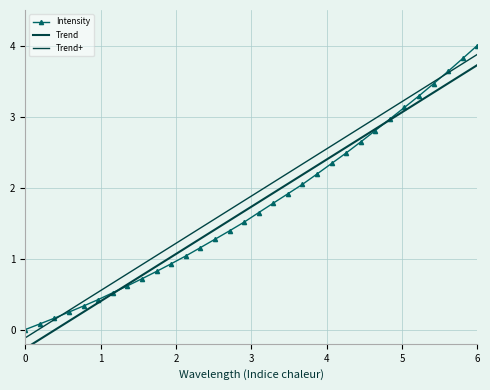

How many values in Trend are below zero?

3